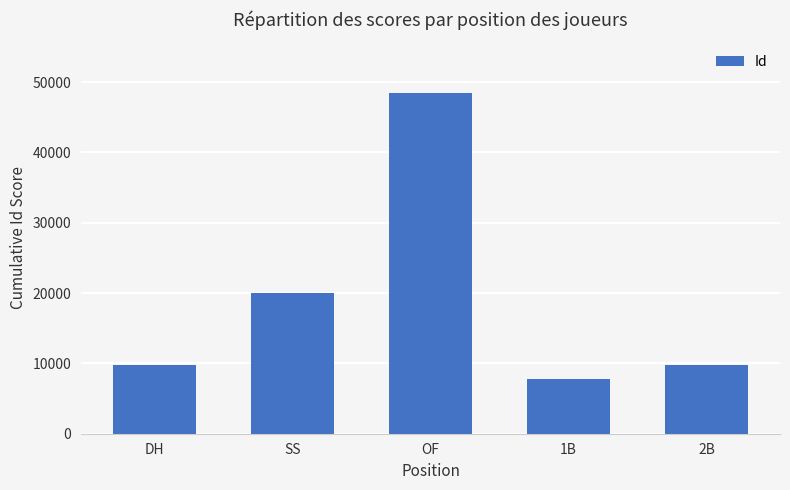

What is the difference between the second highest and minimum values?

12271